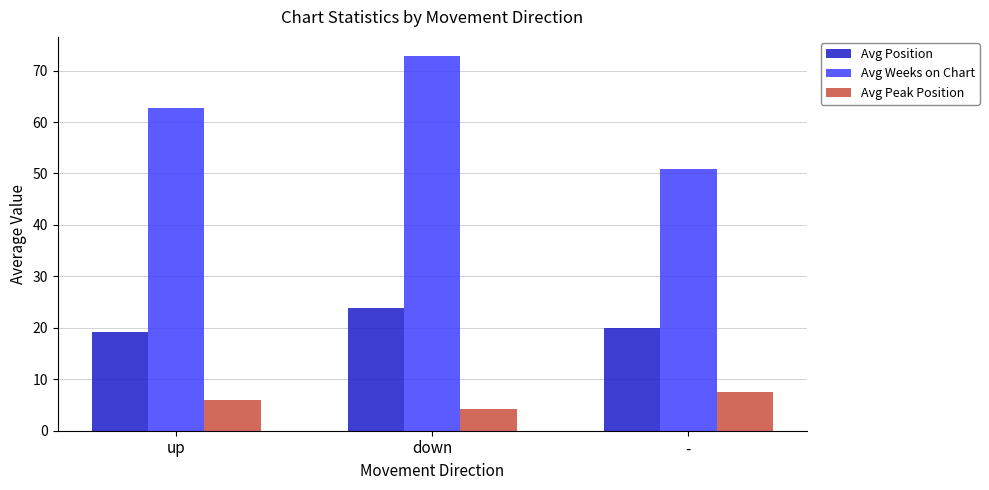

The Avg Position series shows 30.9 at up. True or false?

False